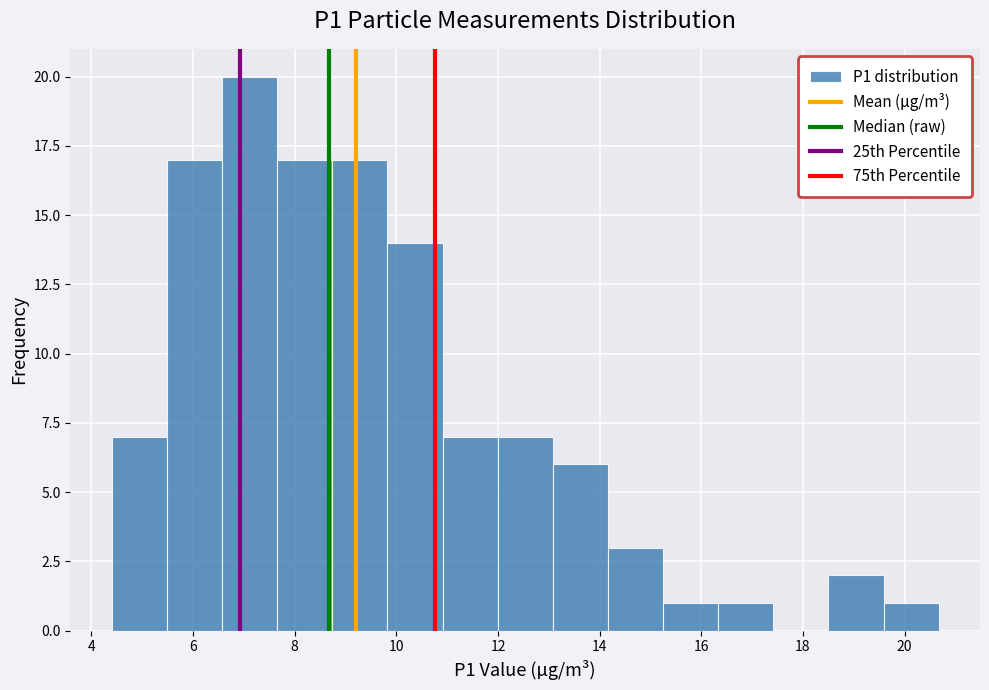

Which range on the x-axis has the tallest bar?

6.6 to 7.6